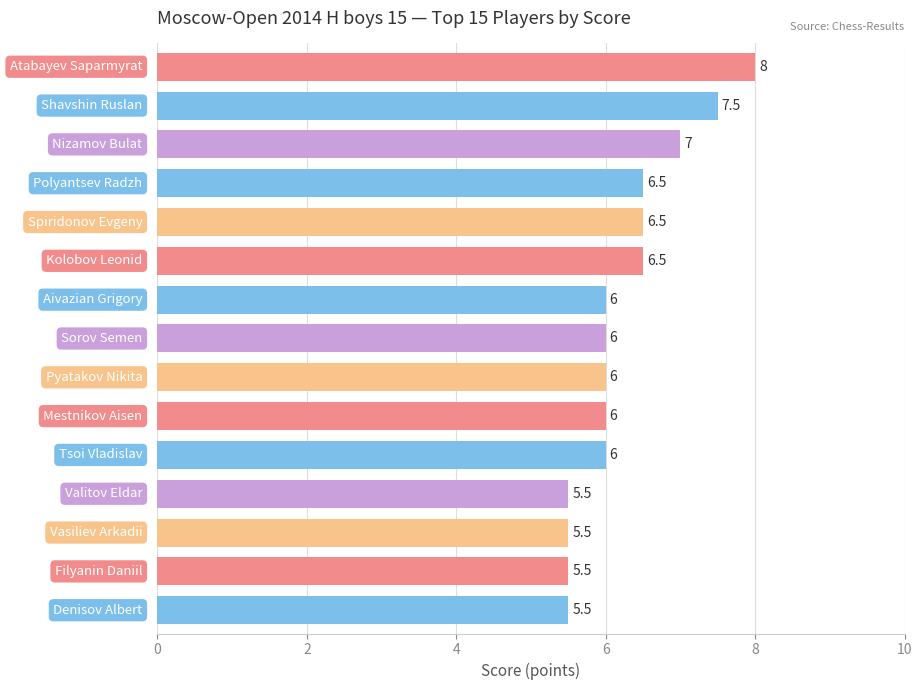

What position from the bottom is Pyatakov Nikita?

7